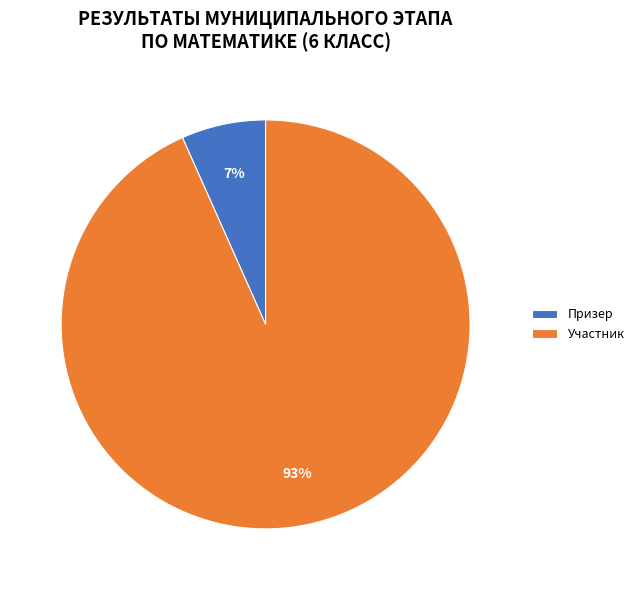

To the nearest percent, what is the combined percentage of Участник and Призер?

100%